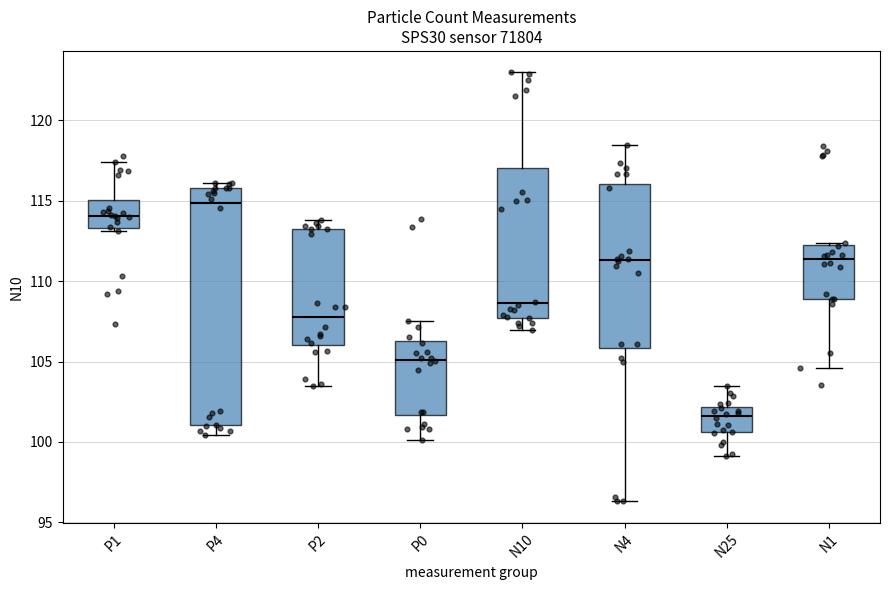

Comparing the boxes themselves (not the whiskers), which one is the tallest?

P4